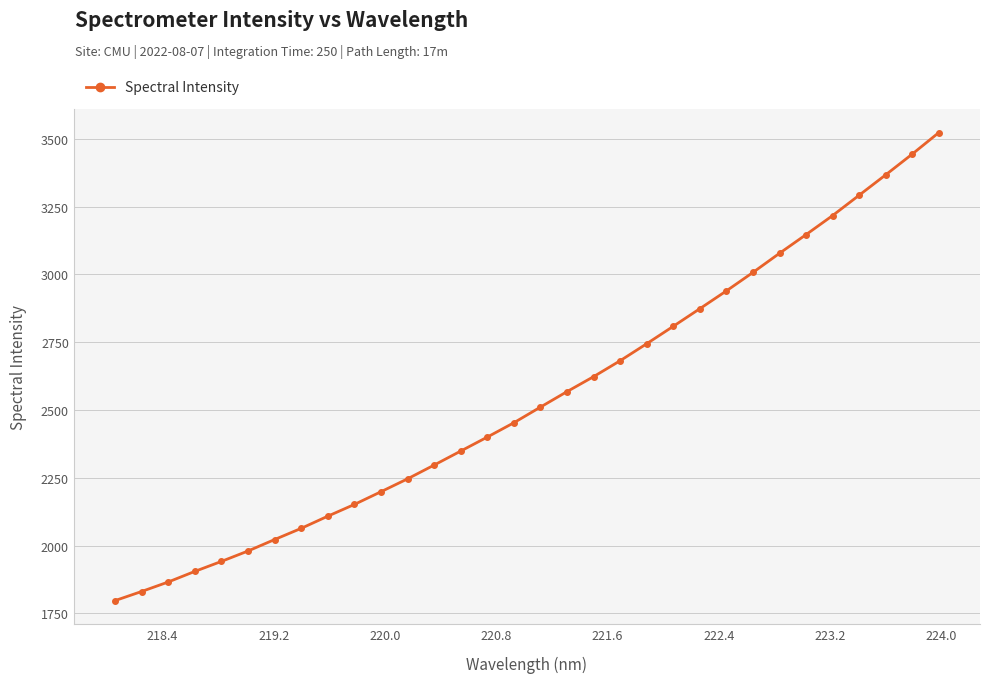

What is the difference between the second highest and second lowest values?

1613.0